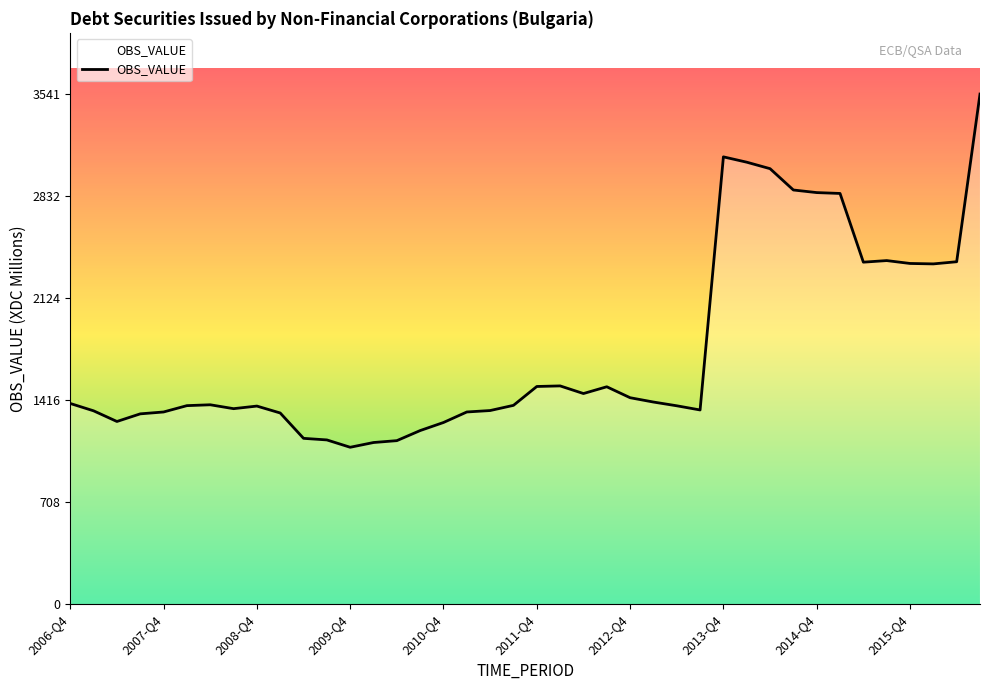

What is the smallest value displayed?

1089